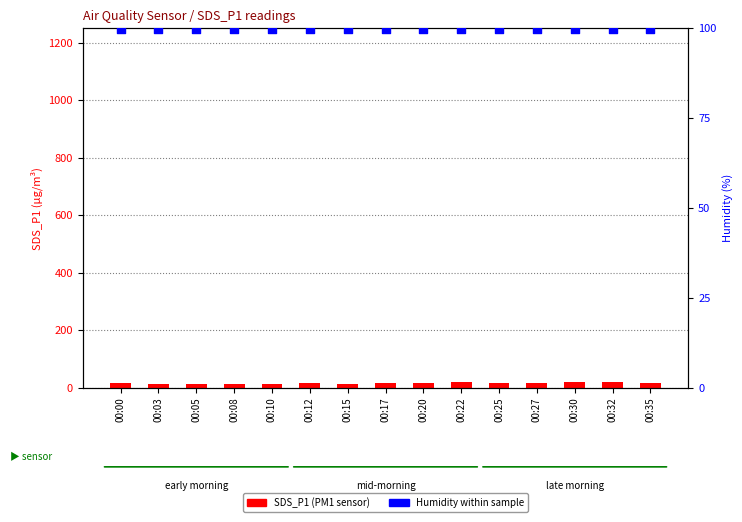

What is the total value across all series at 00:17?

117.5